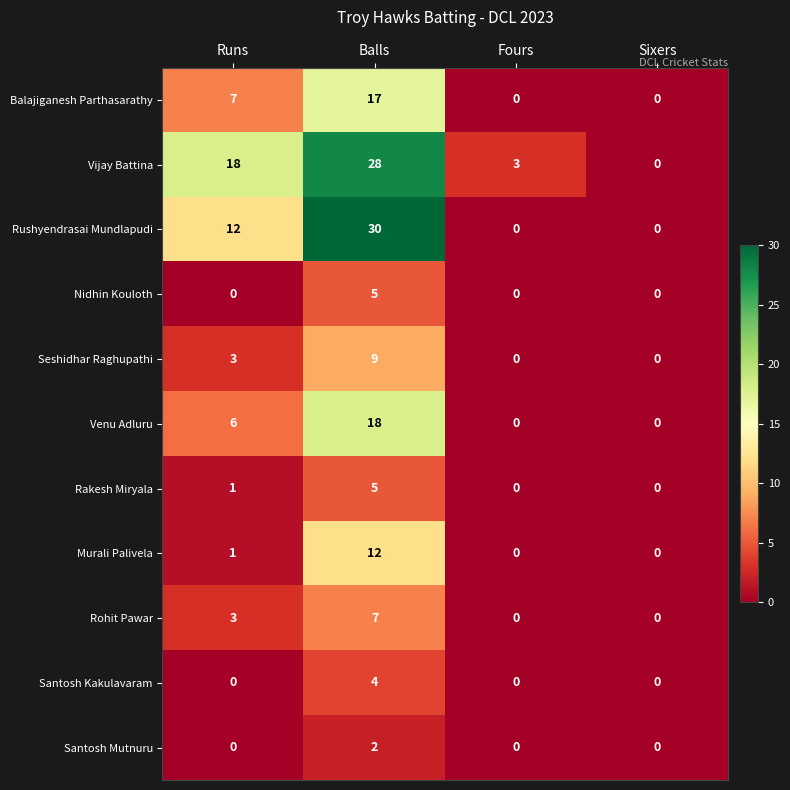

Is it true that Rushyendrasai Mundlapudi equals 11 at Sixers?

False